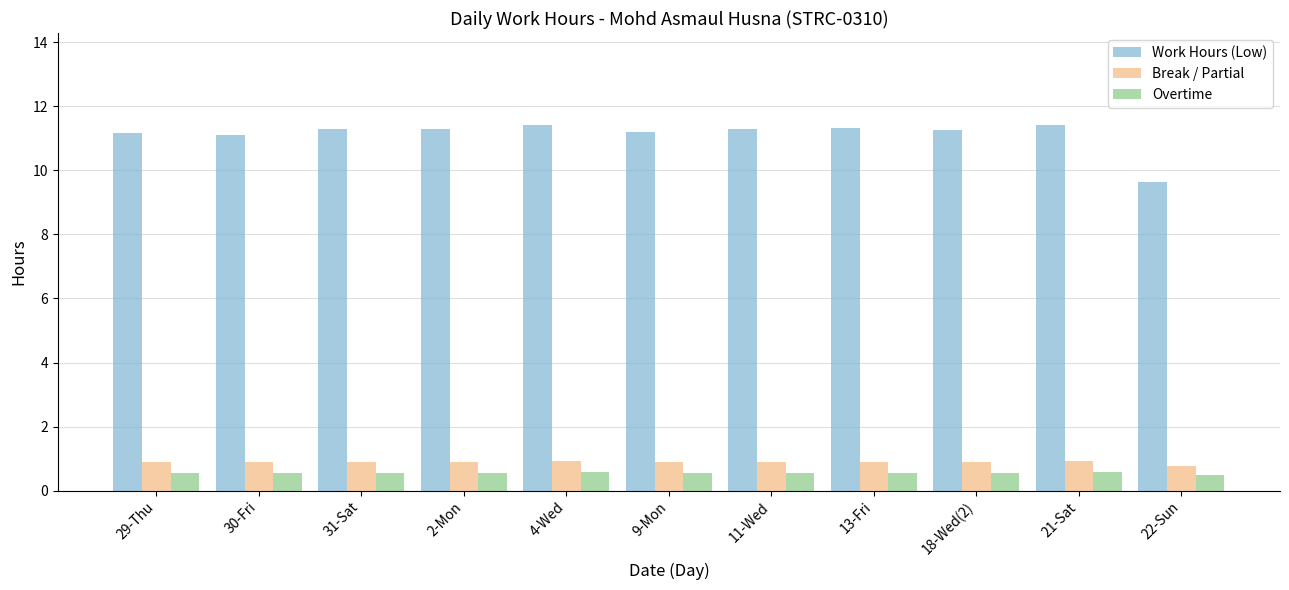

The value of Break / Partial at 21-Sat is 0.9. True or false?

True